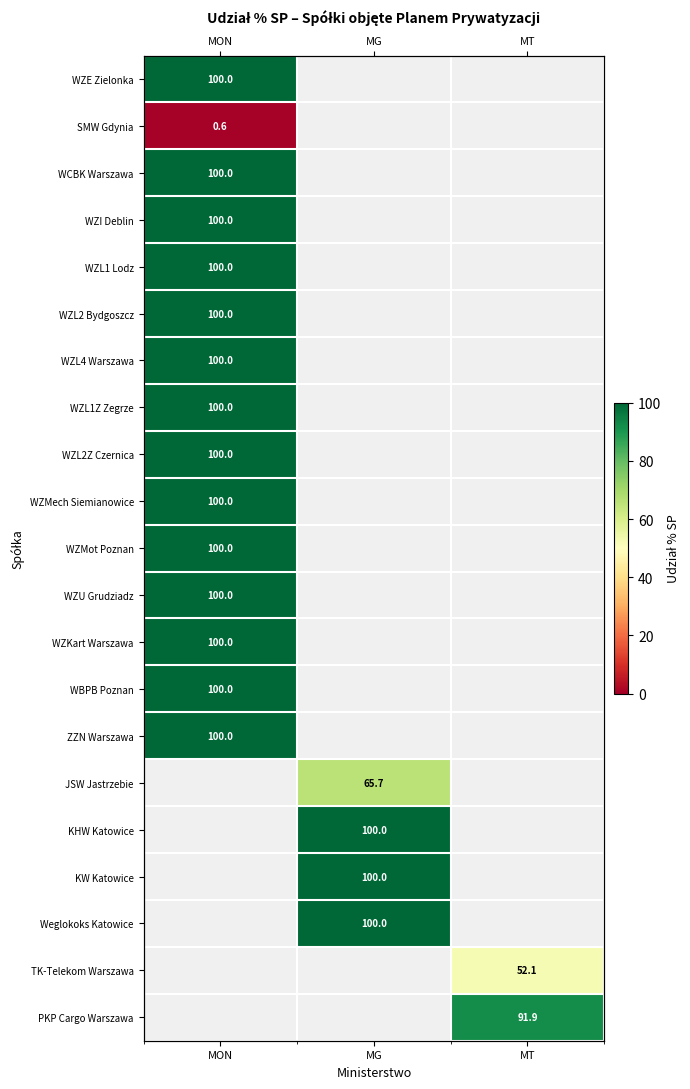

At which category is the sum across all series the highest?

MON